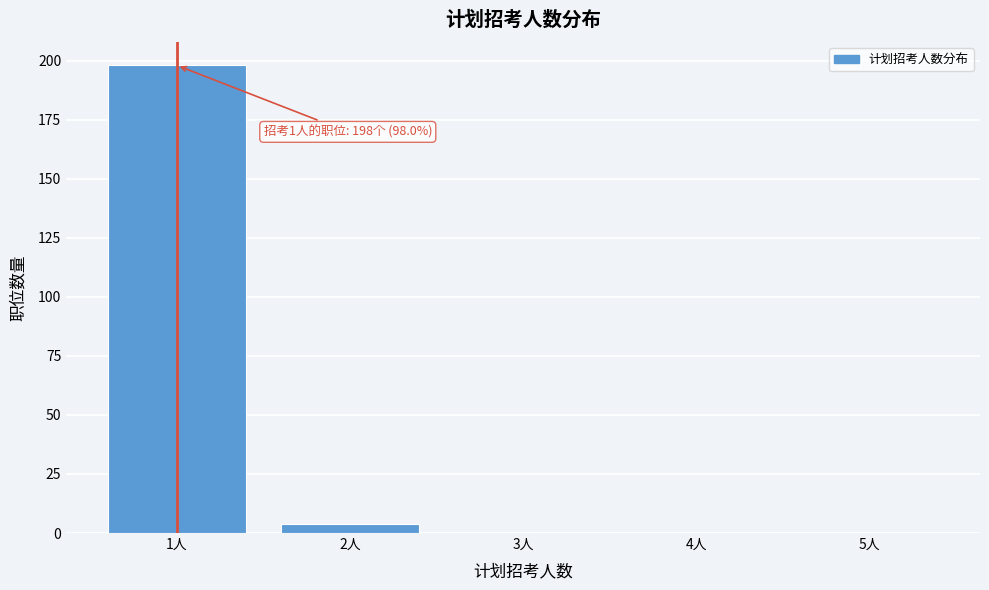

Over which range of the x-axis is the bar tallest?

0.5 to 1.5